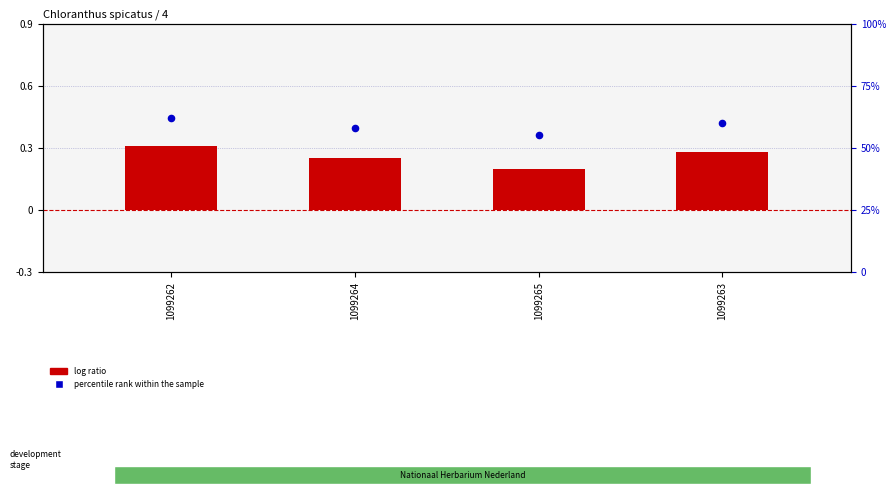

Which series reaches the minimum Y coordinate?

log ratio